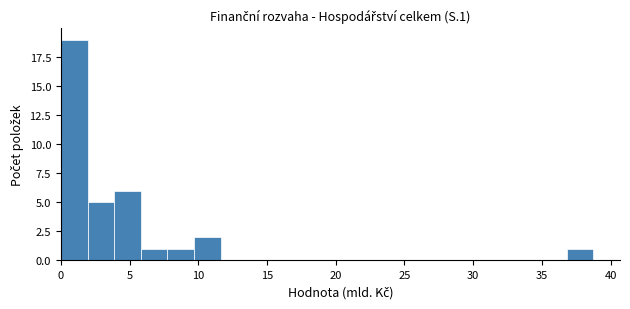

Around what value on the x-axis is the tallest bar? Give the approximate position of its centre, as read against the axis.

1.0